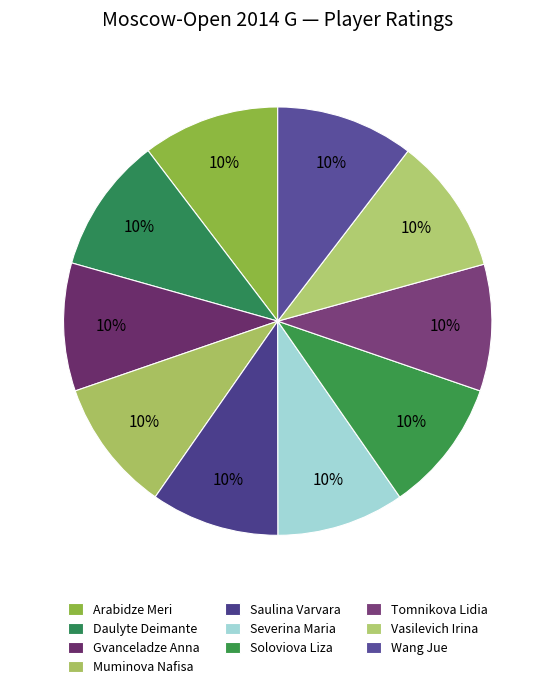

What is the largest slice in the pie chart?

Wang Jue